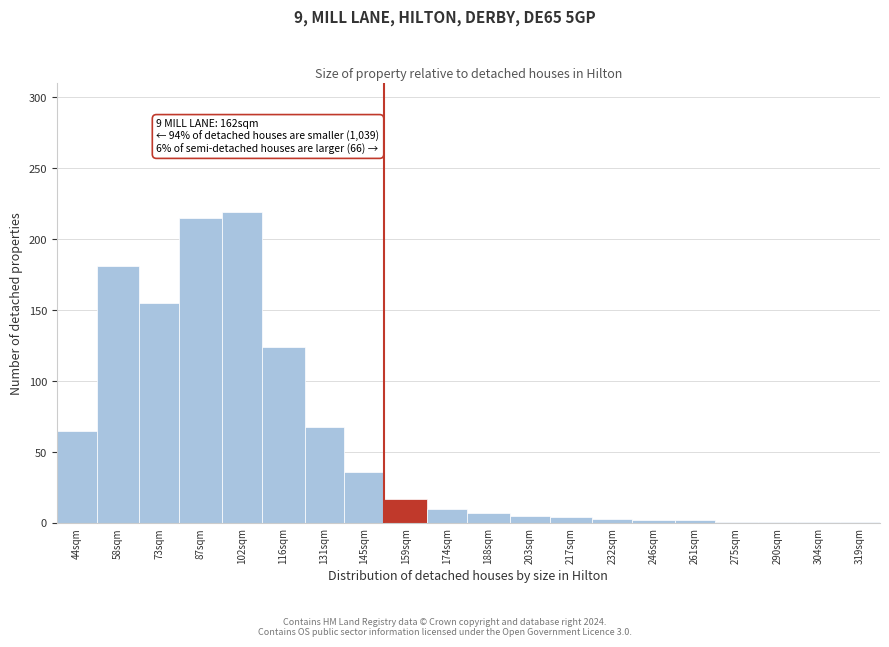

What is the difference between the maximum and minimum values?

218